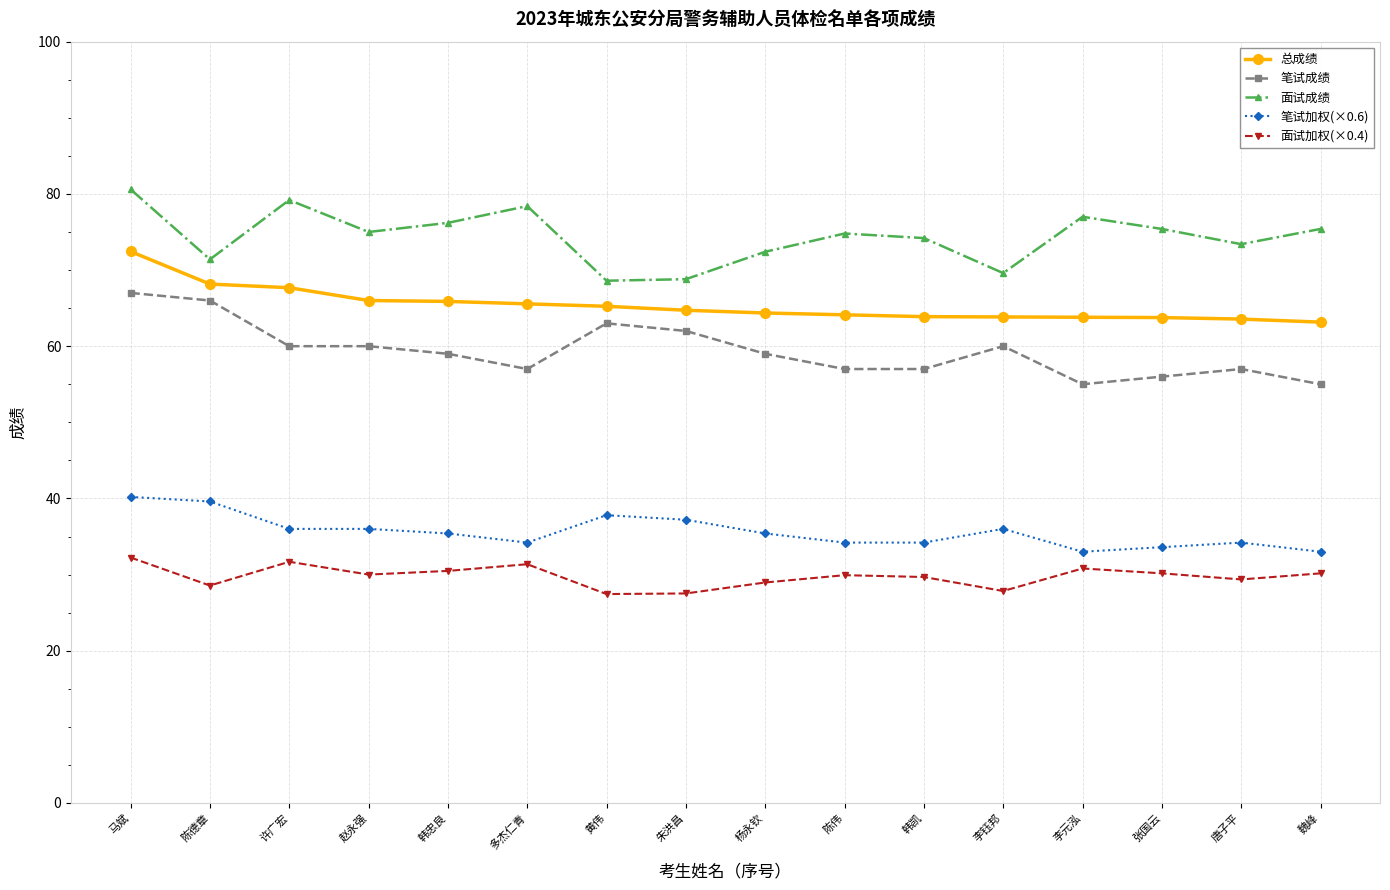

What is the minimum value for 总成绩?

63.2